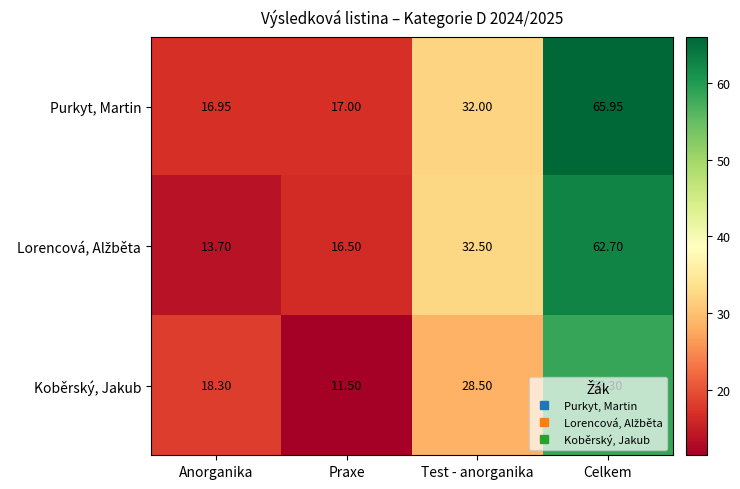

At which label does Purkyt, Martin reach its peak?

Celkem